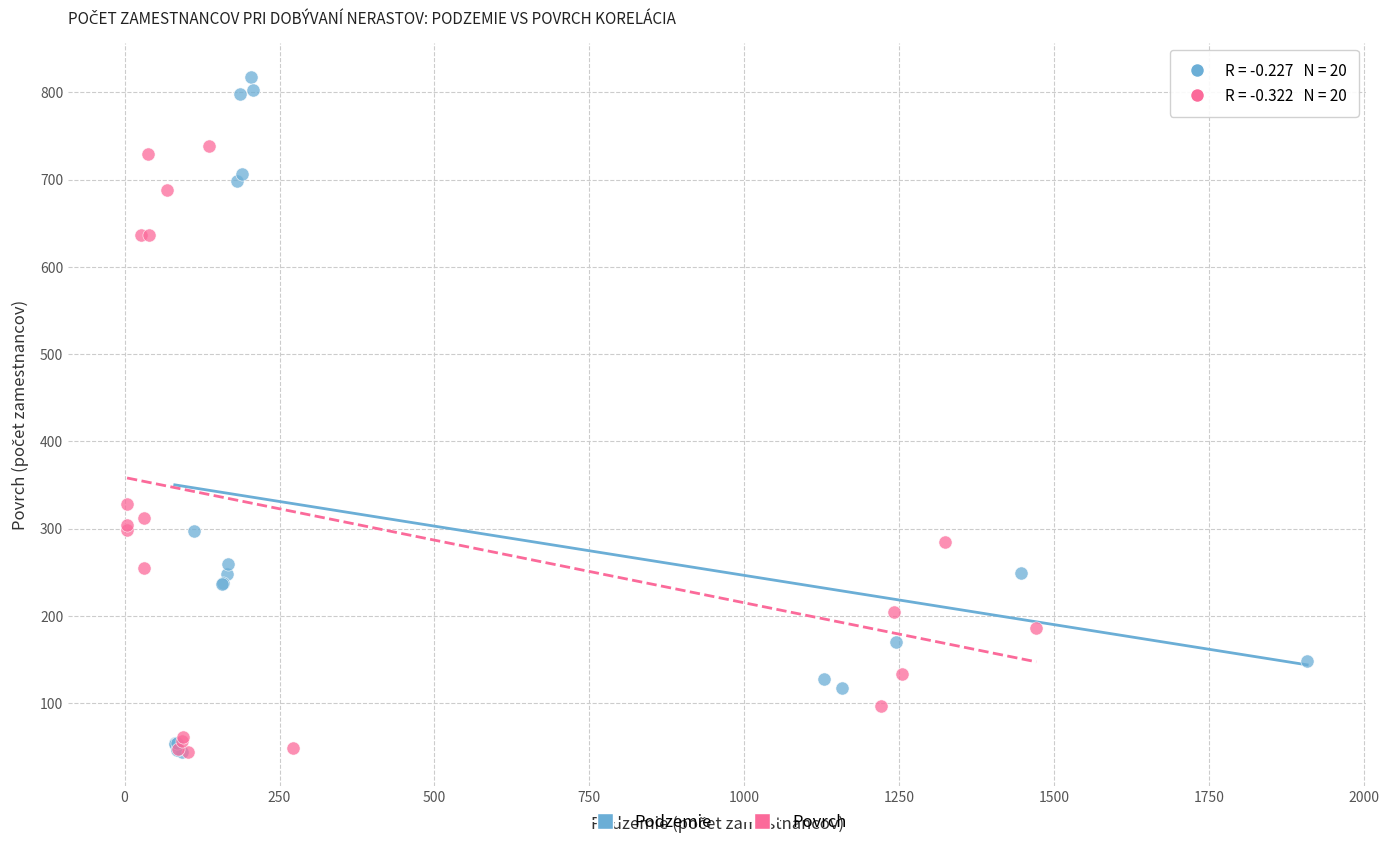

Which series has the largest Y range (max minus min)?

Podzemie